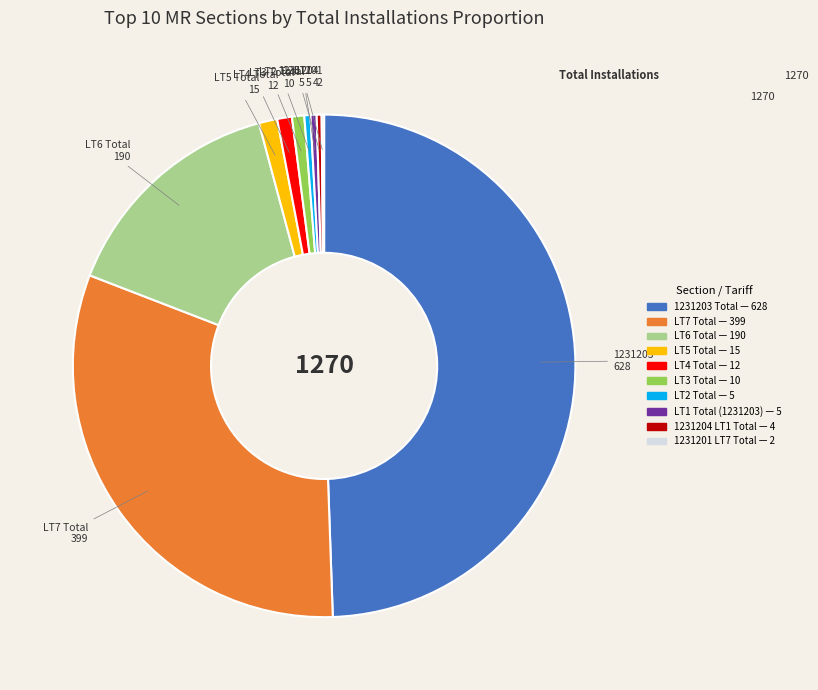

Combined, do LT3 Total and LT7 Total account for over 50%?

No